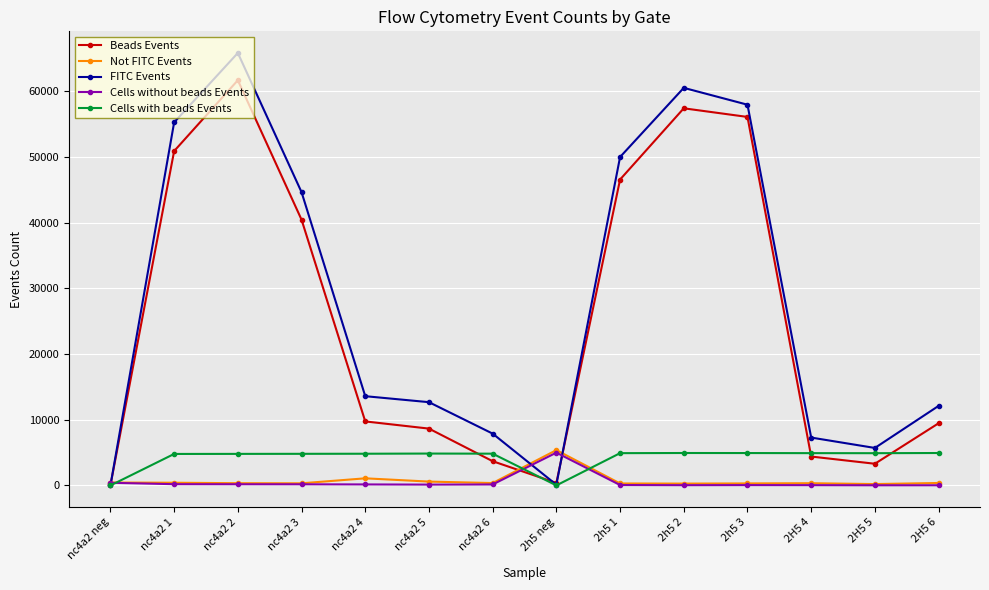

At which category is the sum across all series the highest?

nc4a2 2